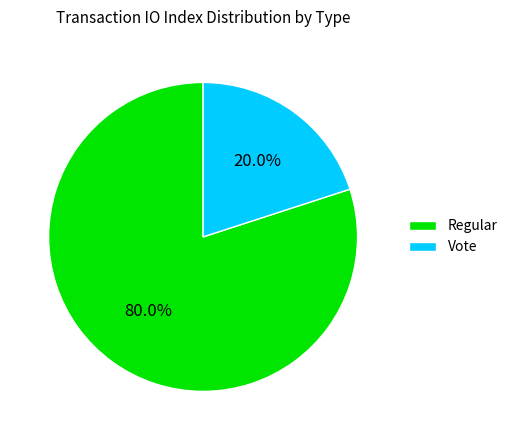

Rank the categories by value from highest to lowest.

Regular, Vote